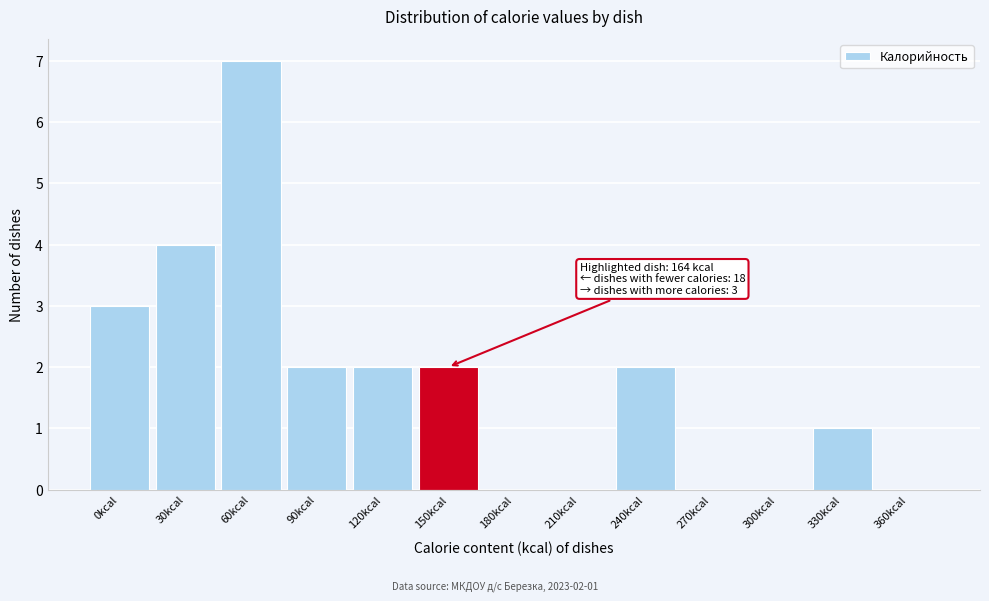

Reading left to right, list all the values displayed in this chart.

0kcal=3	30kcal=4	60kcal=7	90kcal=2	120kcal=2	150kcal=2	180kcal=0	210kcal=0	240kcal=2	270kcal=0	300kcal=0	330kcal=1	360kcal=0